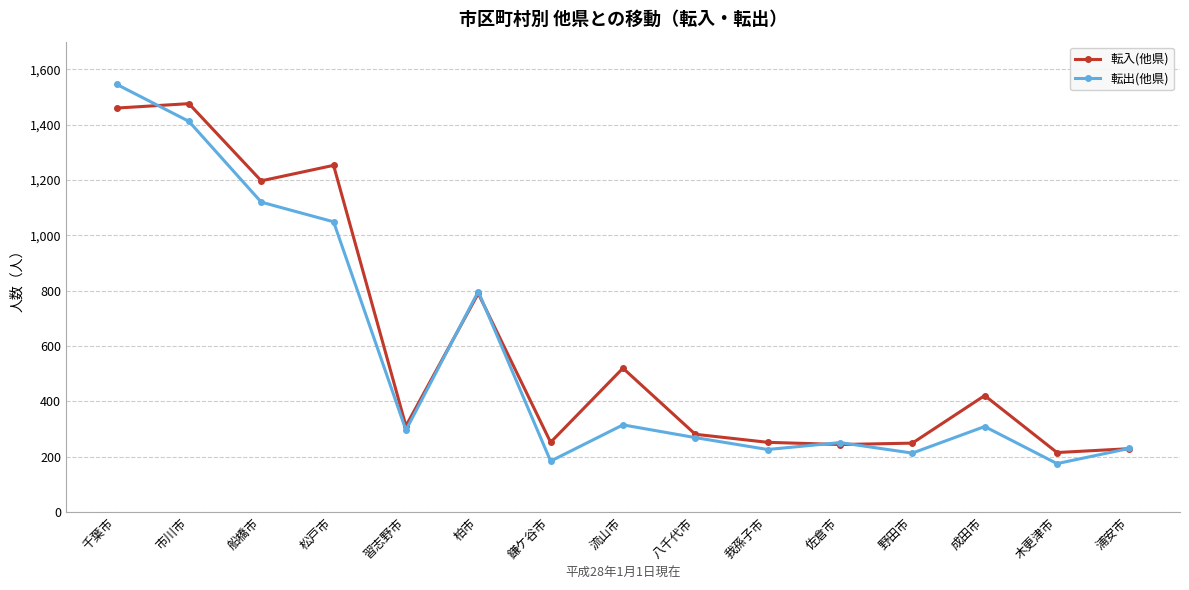

What is the difference between the maximum and second lowest values in the 転入(他県) series?

1247